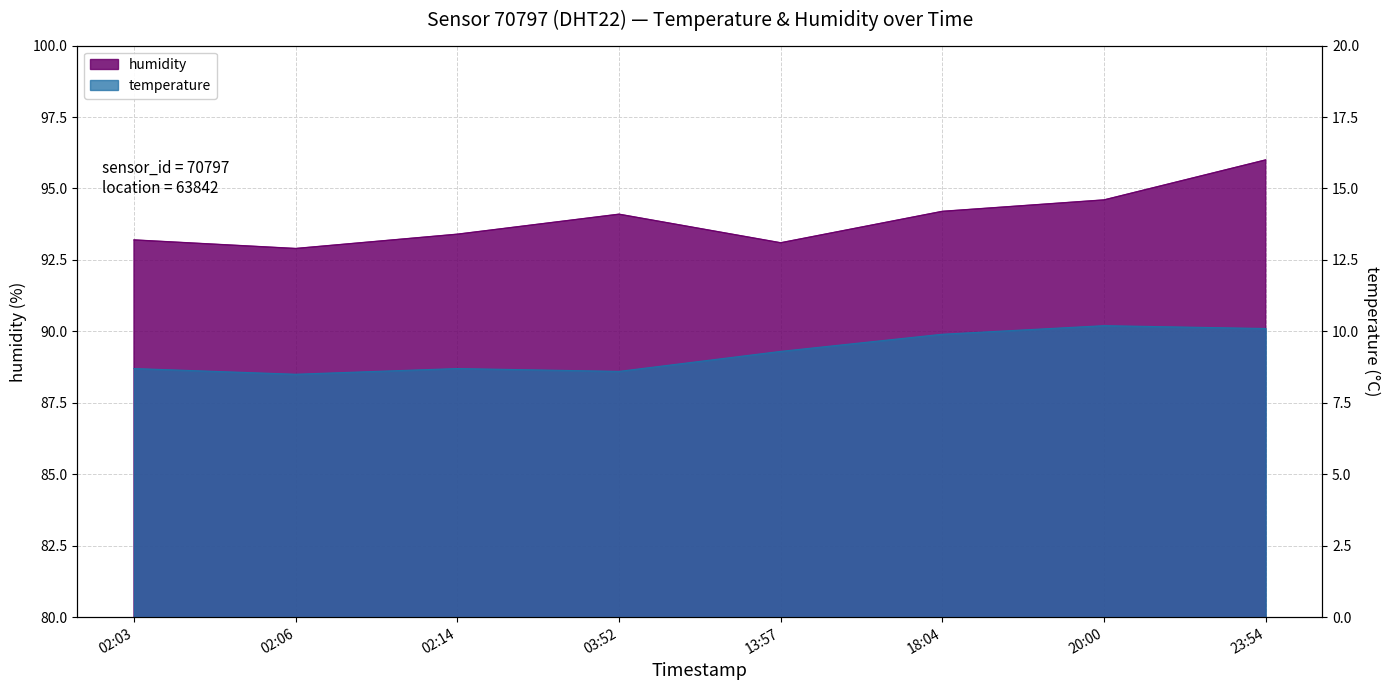

True or false: humidity and temperature cross at least once.

False